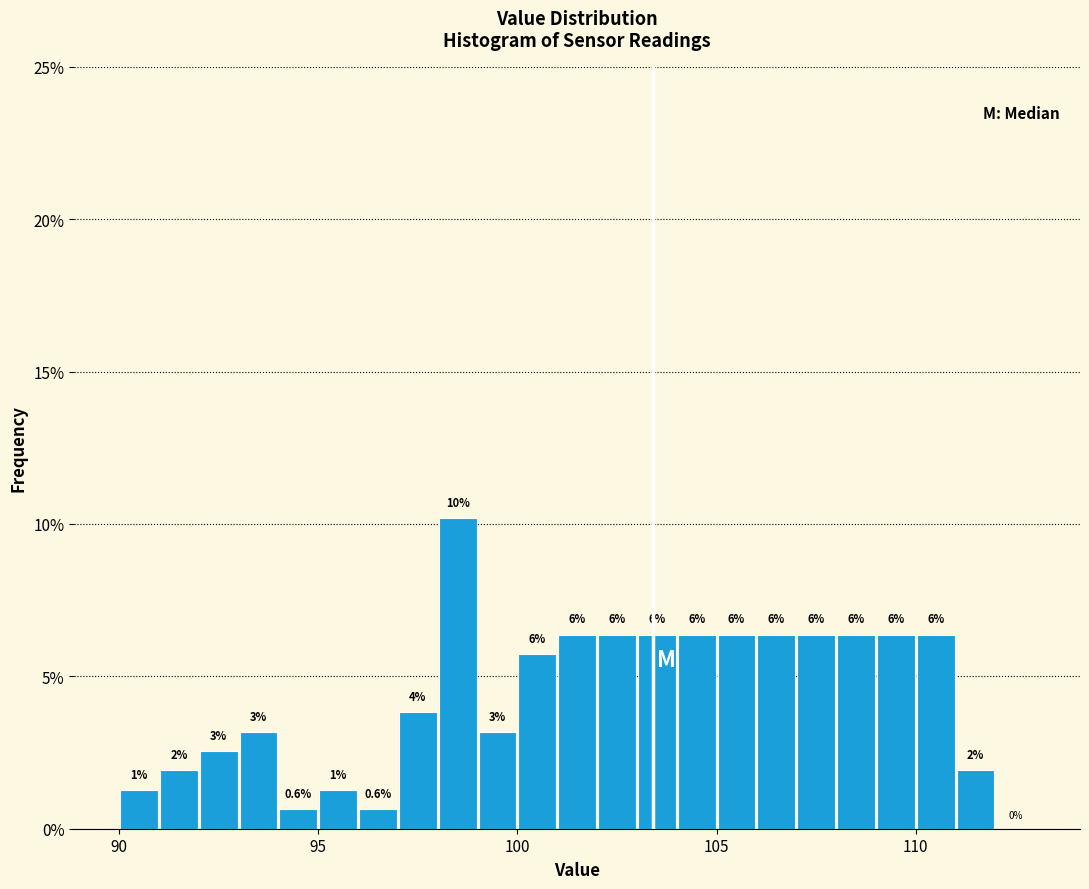

Around what value on the x-axis is the tallest bar? Give the approximate position of its centre, as read against the axis.

98.5